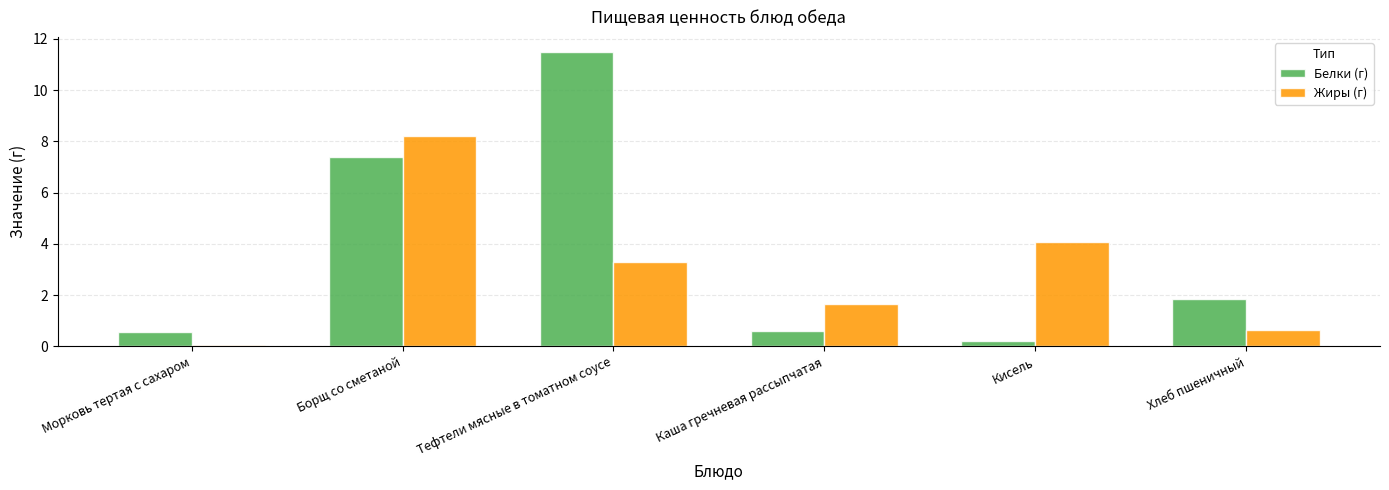

Between Кисель and Хлеб пшеничный, which series saw the biggest shift?

Жиры (г)